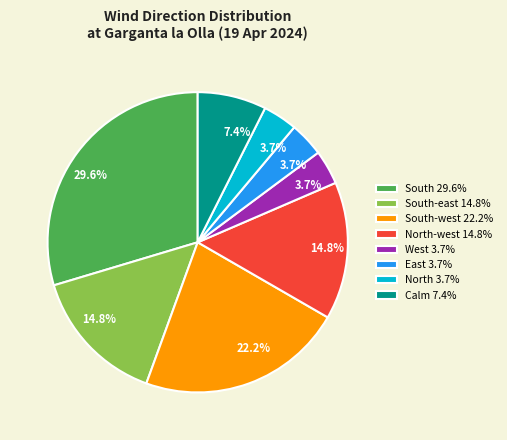

Is there a majority slice in this chart?

No